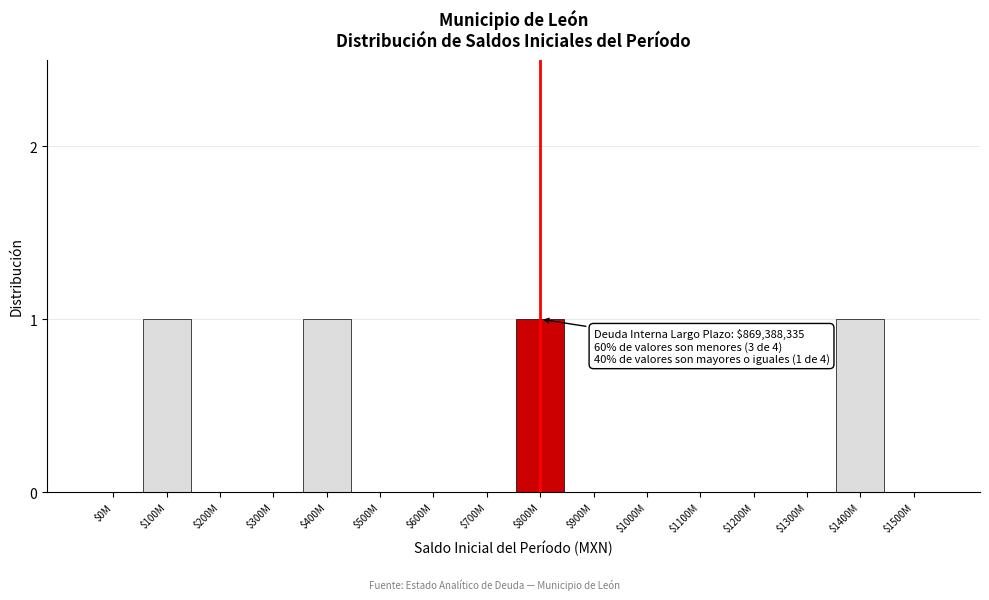

The chart shows a value of 0 at $500M. True or false?

True